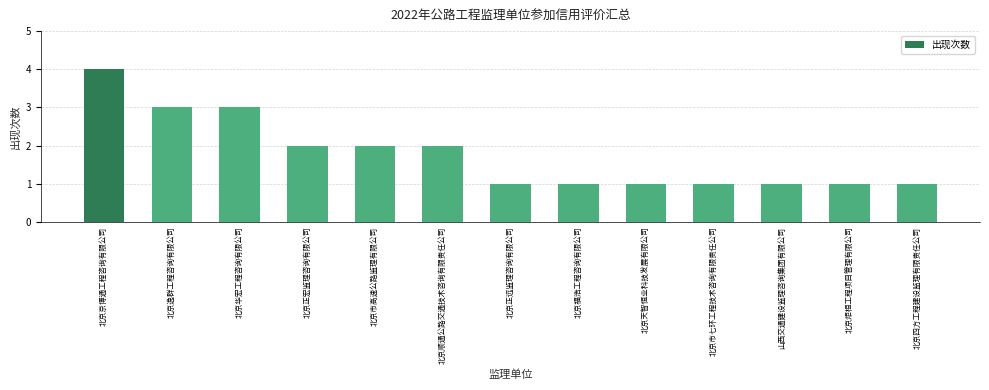

What is the minimum value shown in the chart?

1